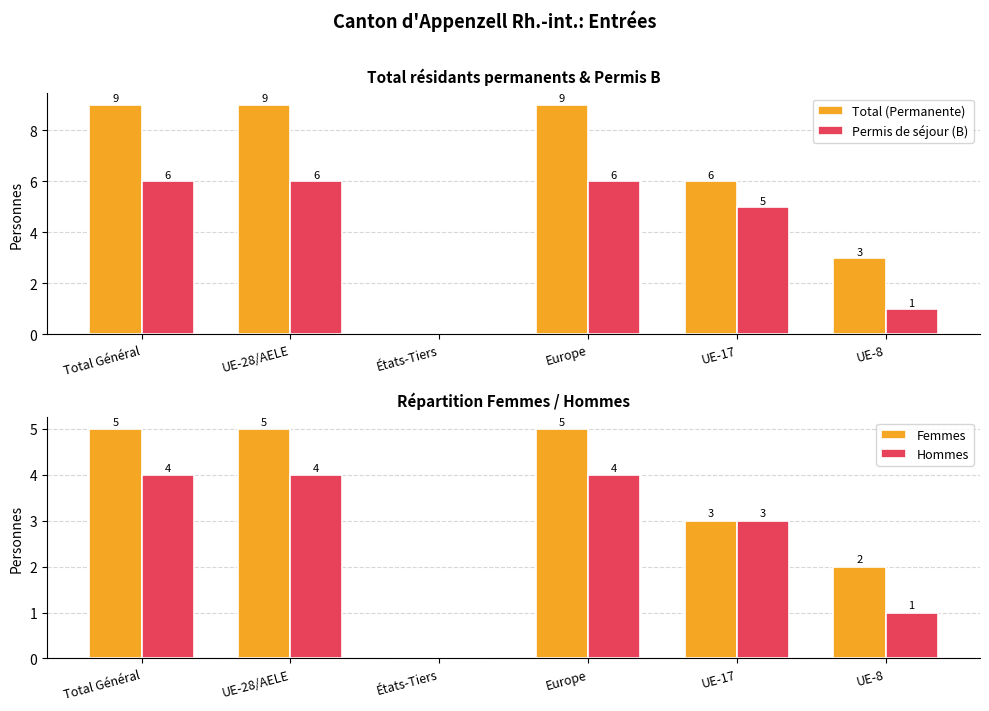

Rank the categories by Total (Permanente) value from highest to lowest.

Total Général, UE-28/AELE, Europe, UE-17, UE-8, États-Tiers